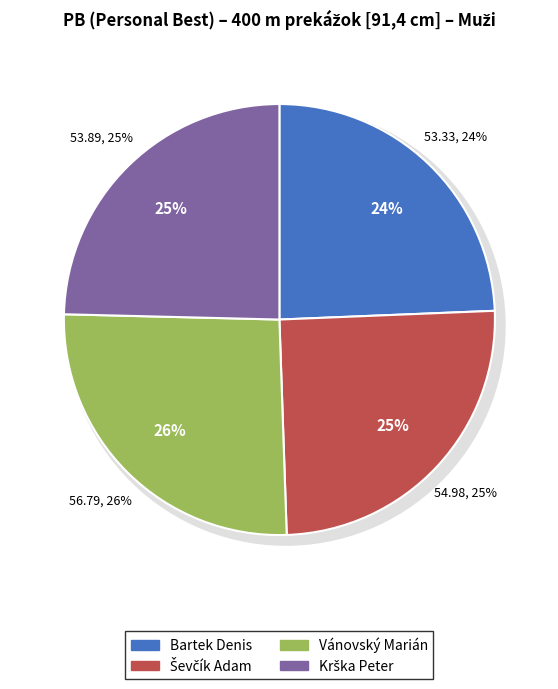

What is the total percentage of Ševčík Adam and Krška Peter?

49.7%